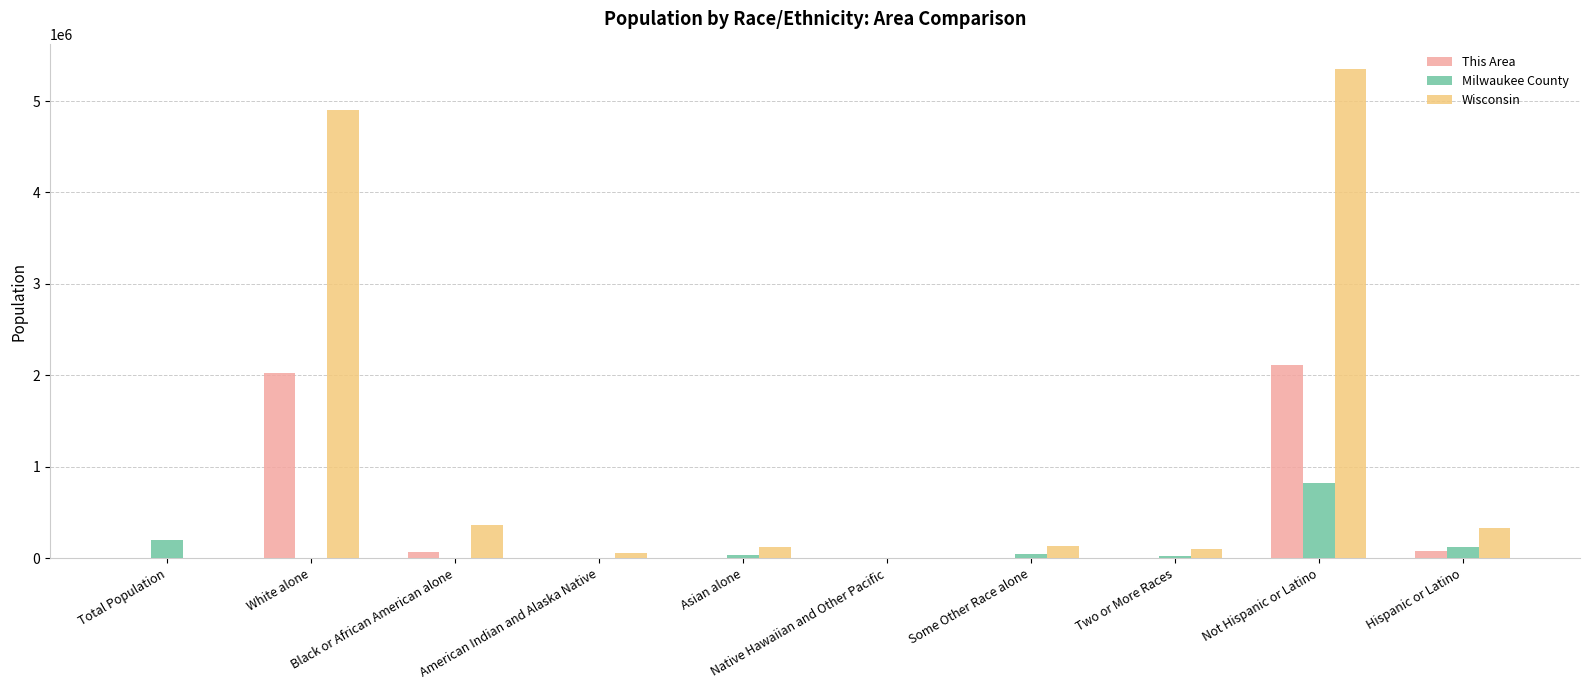

What are all the series names shown in the legend?

This Area, Milwaukee County, Wisconsin